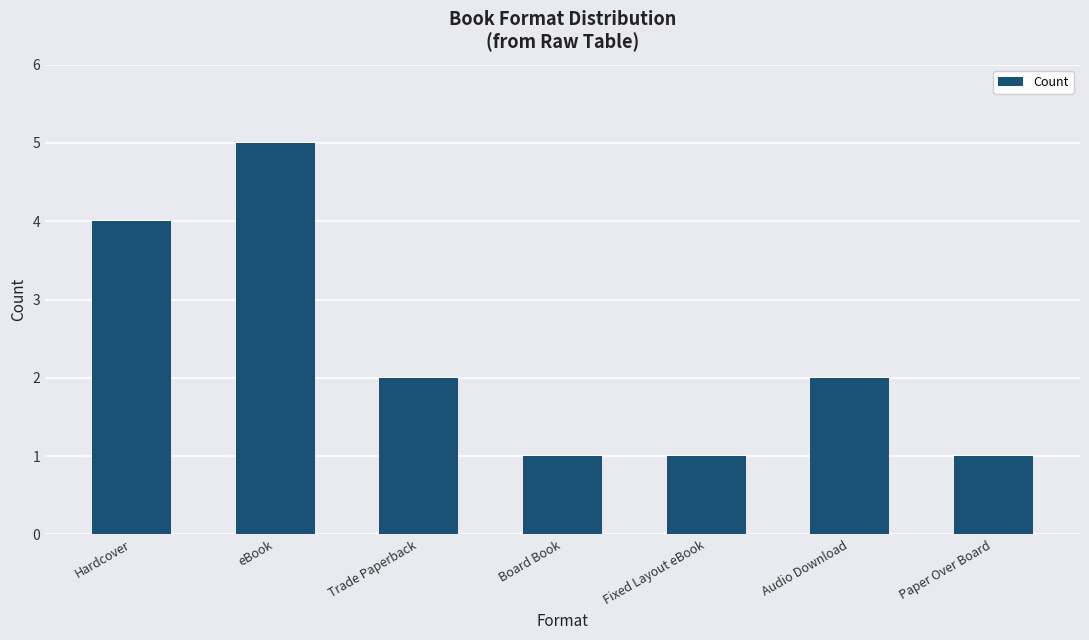

What position from the right is eBook?

6